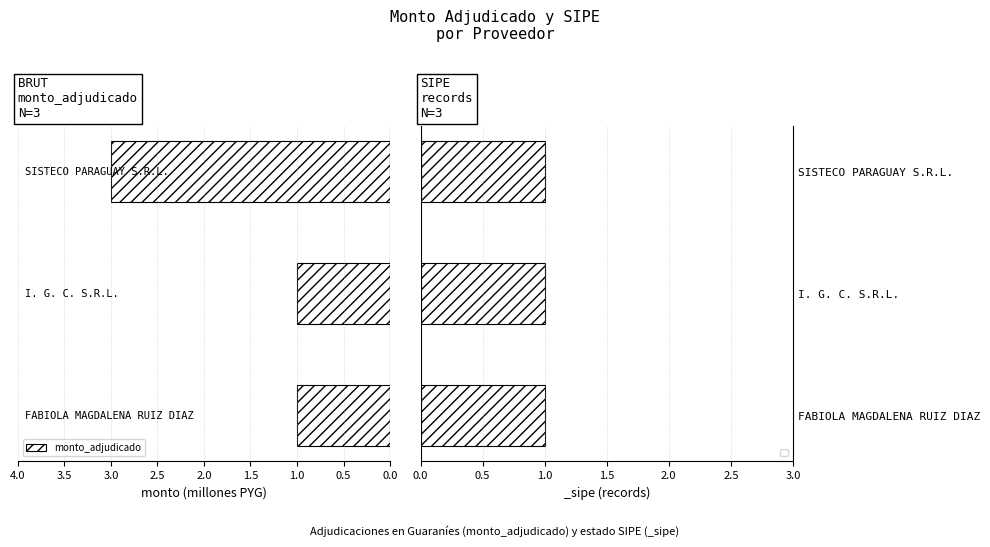

What is the sum of all values?

5